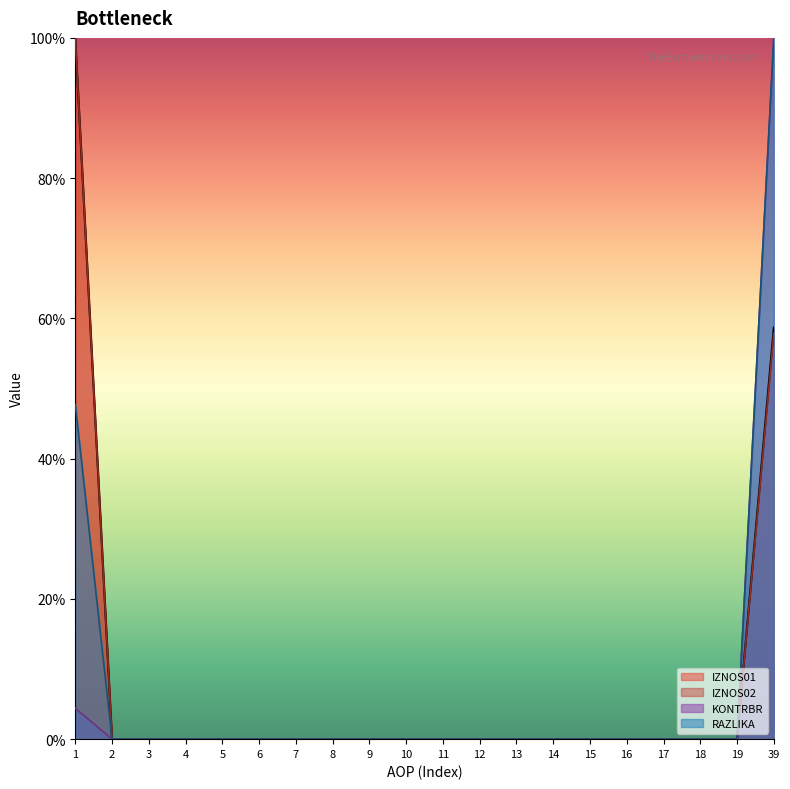

True or false: IZNOS02 and RAZLIKA intersect in this chart.

False